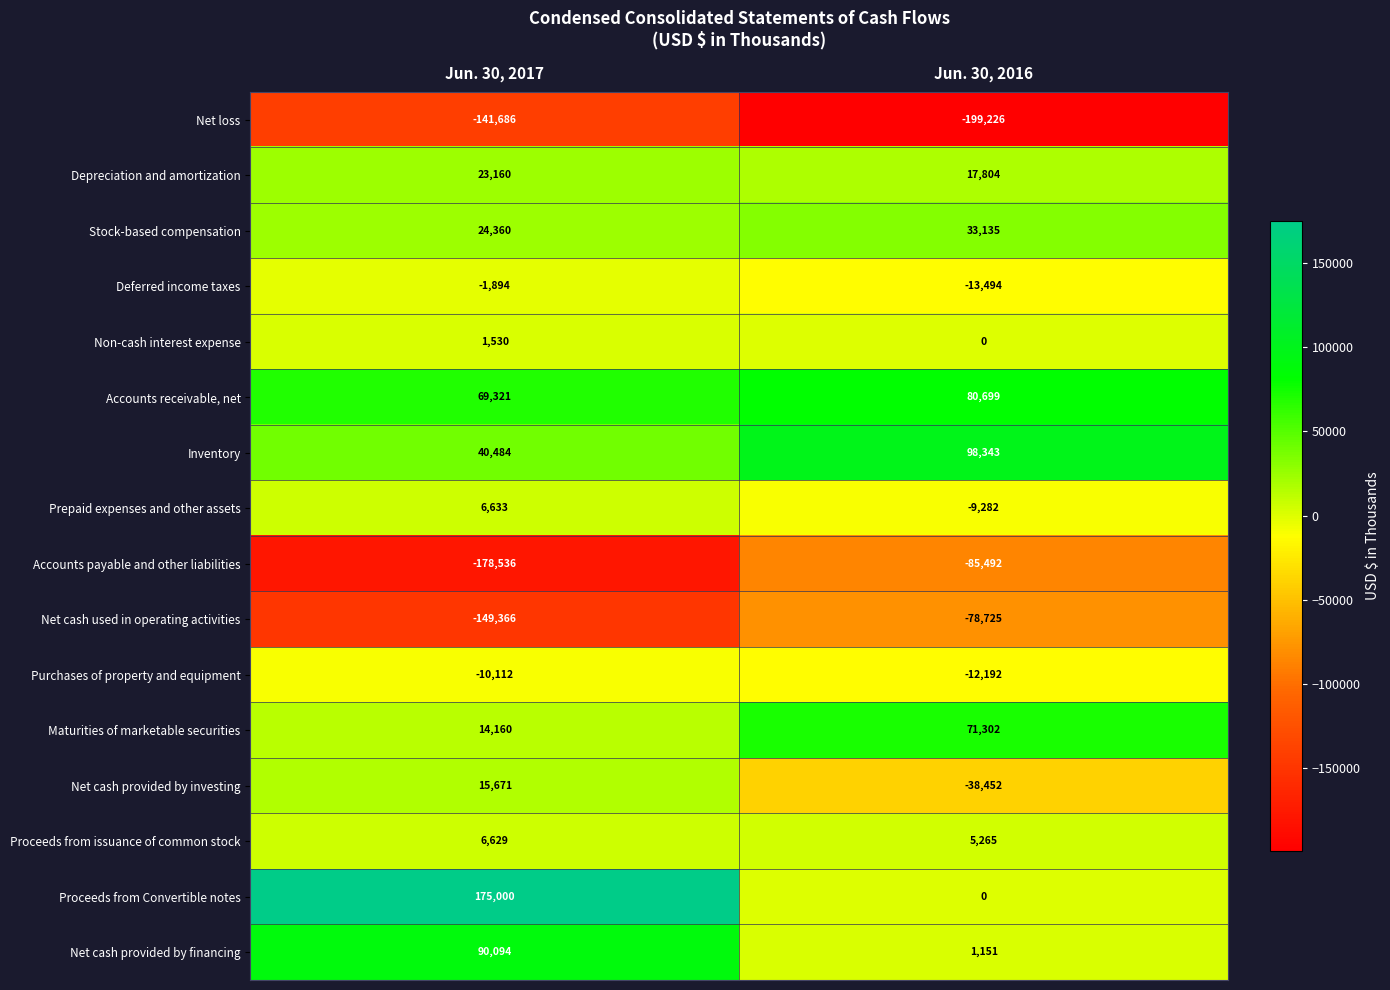

At which label is Accounts payable and other liabilities closest to -132014?

Jun. 30, 2017